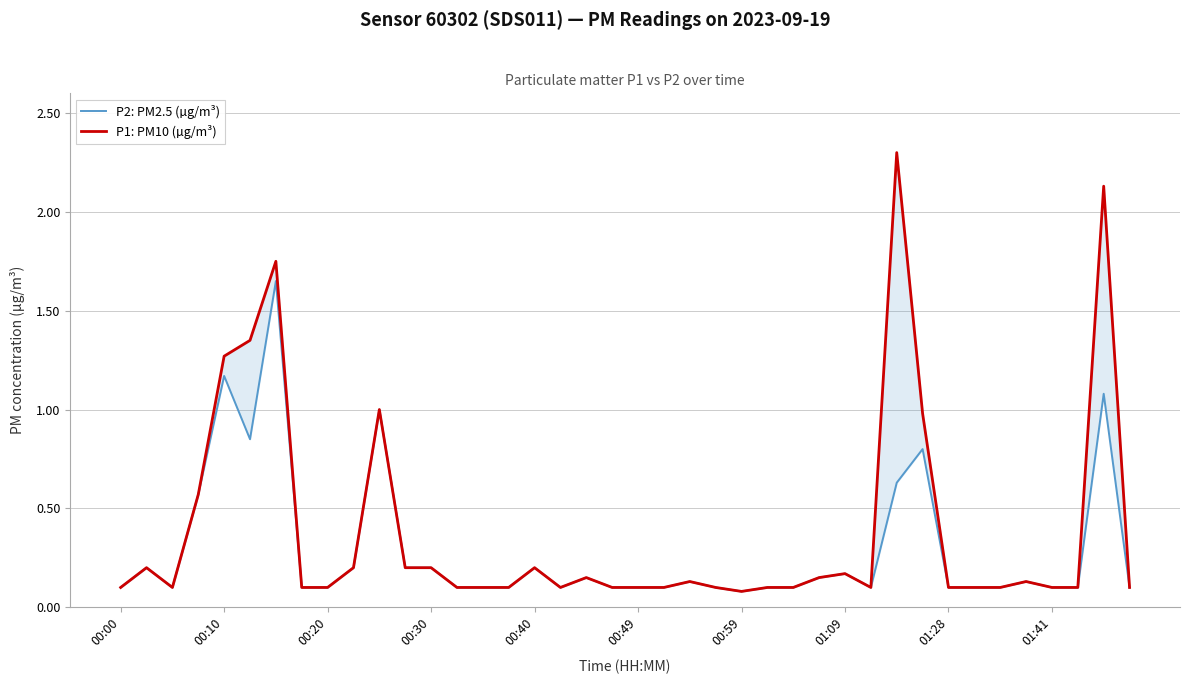

Rank the series by their maximum value, from highest to lowest.

P1: PM10 (µg/m³), P2: PM2.5 (µg/m³)